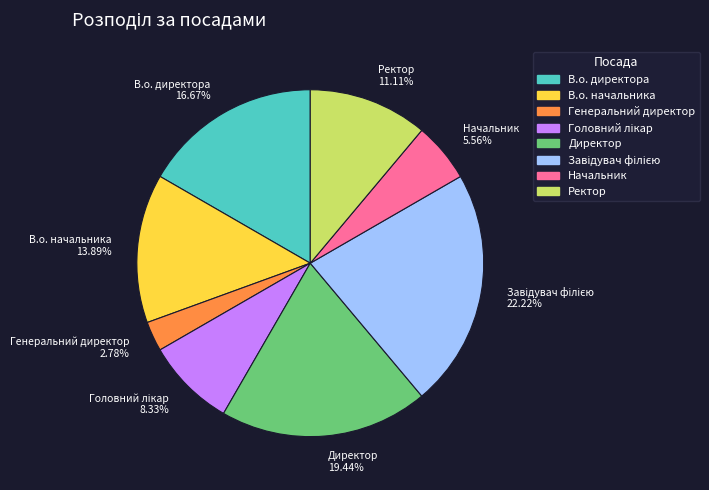

Approximately how many times larger is the value at Начальник compared to Директор?

0.3